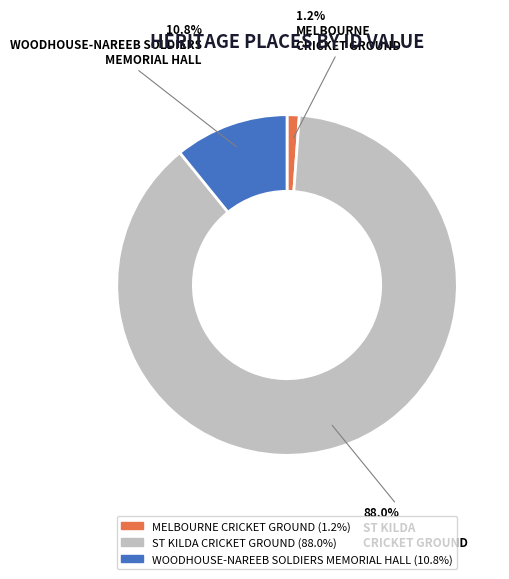

To the nearest percent, what is the difference between the ST KILDA CRICKET GROUND and MELBOURNE CRICKET GROUND slice percentages?

87%